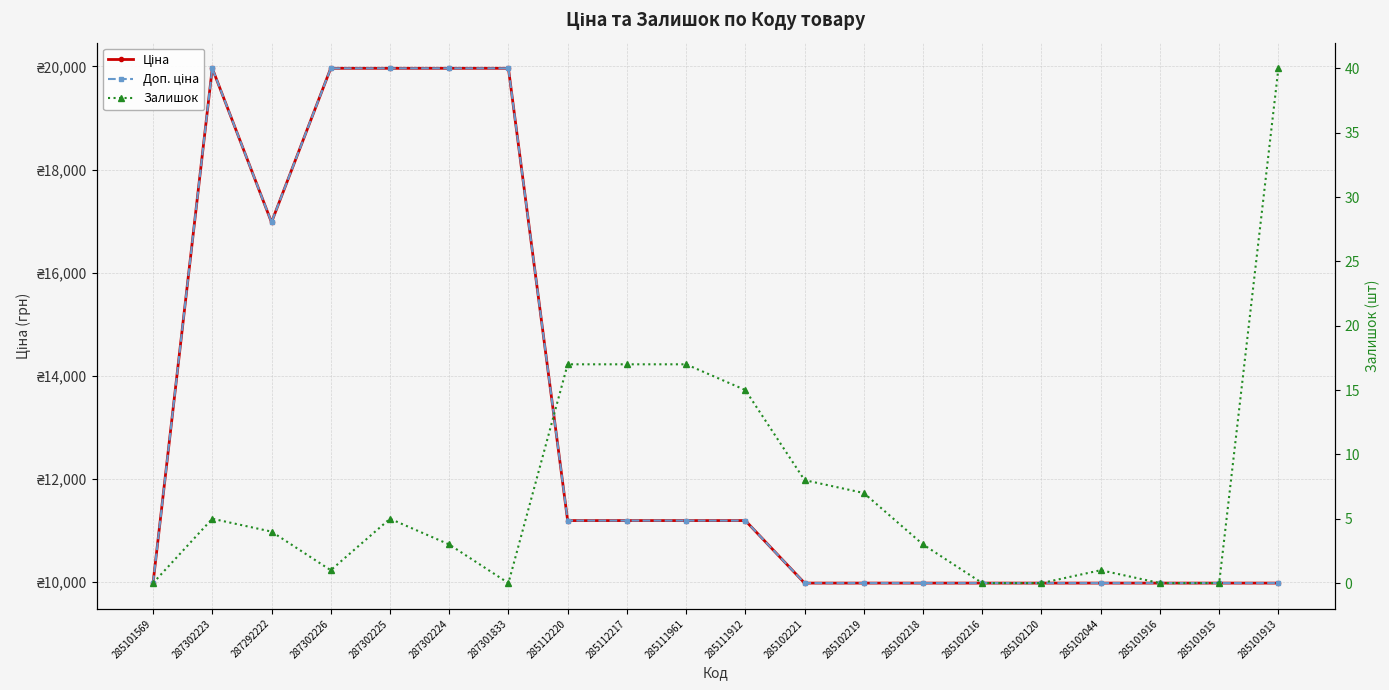

True or false: Залишок and Доп. ціна cross at least once.

False